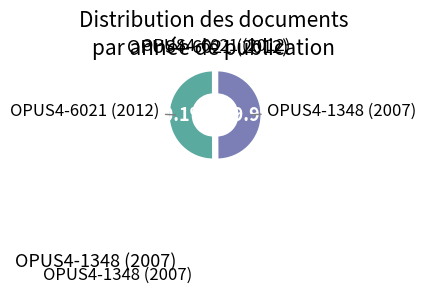

Is there any slice that represents more than half of the pie?

Yes